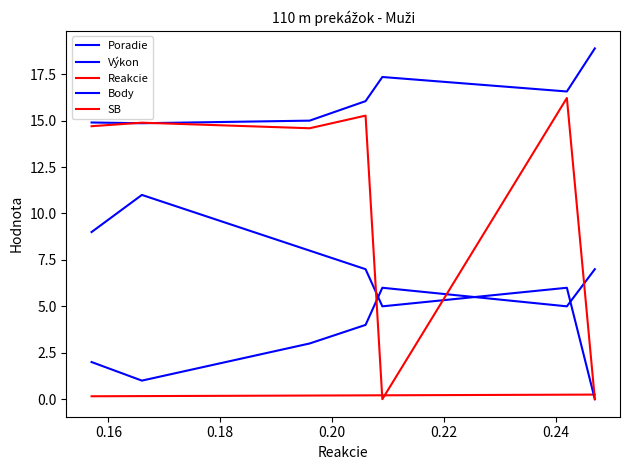

How many lines are shown in the chart?

5